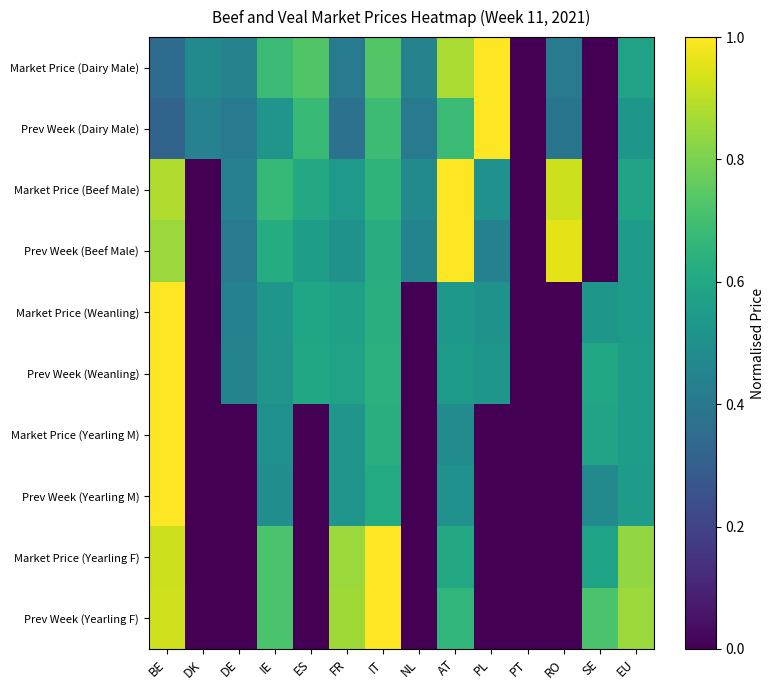

List the series in order of their peak value, highest first.

Market Price (Dairy Male), Prev Week (Dairy Male), Market Price (Beef Male), Prev Week (Beef Male), Market Price (Weanling), Prev Week (Weanling), Market Price (Yearling M), Prev Week (Yearling M), Market Price (Yearling F), Prev Week (Yearling F)